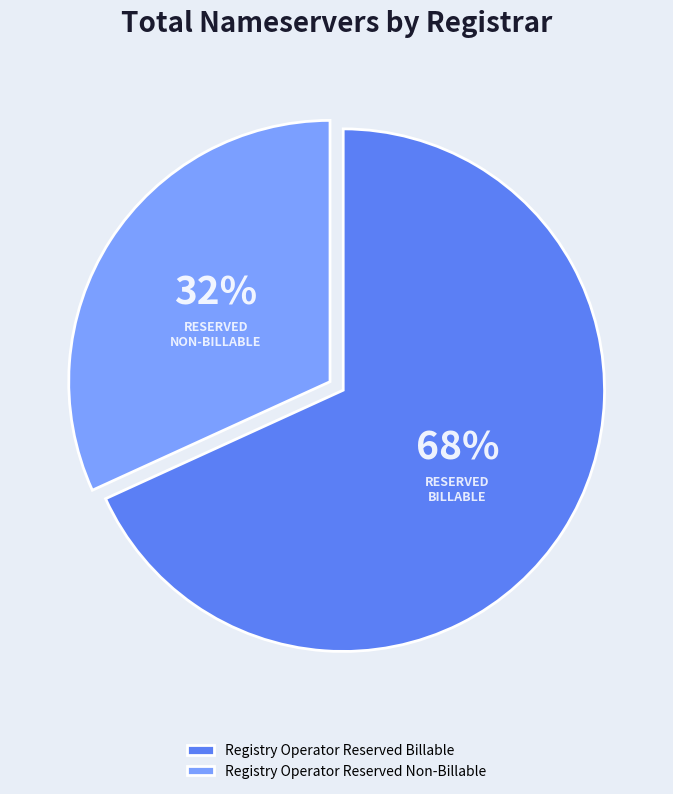

Approximately how many times larger is the value at Registry Operator Reserved Non-Billable compared to Registry Operator Reserved Billable?

0.5